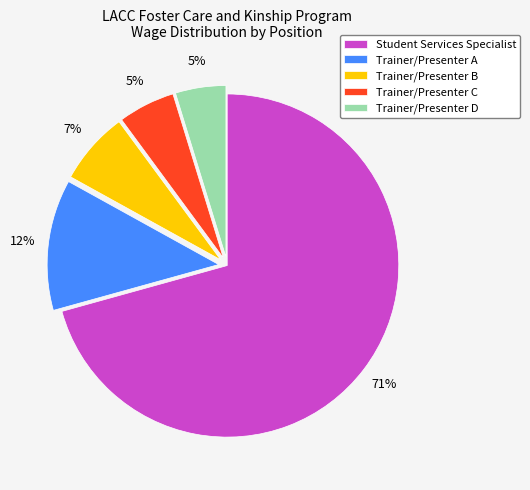

What is the largest slice in the pie chart?

Student Services Specialist